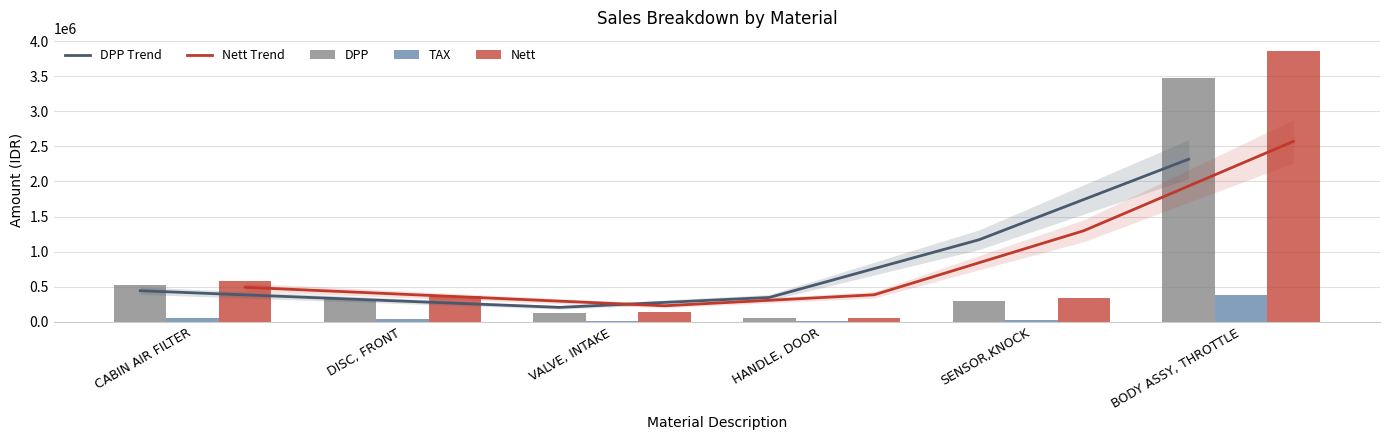

Reading right to left, transcribe all the data shown in this chart.

DPP Trend: 2317411	1169959	347880	206808	325467	443884
Nett Trend: 2572326	1298655	386147	229557	361269	492712
DPP: 3470930	301112	53058	126751	332536	527026
TAX: 381802	33122	5836	13943	36579	57973
Nett: 3852732	334234	58894	140694	369115	584999